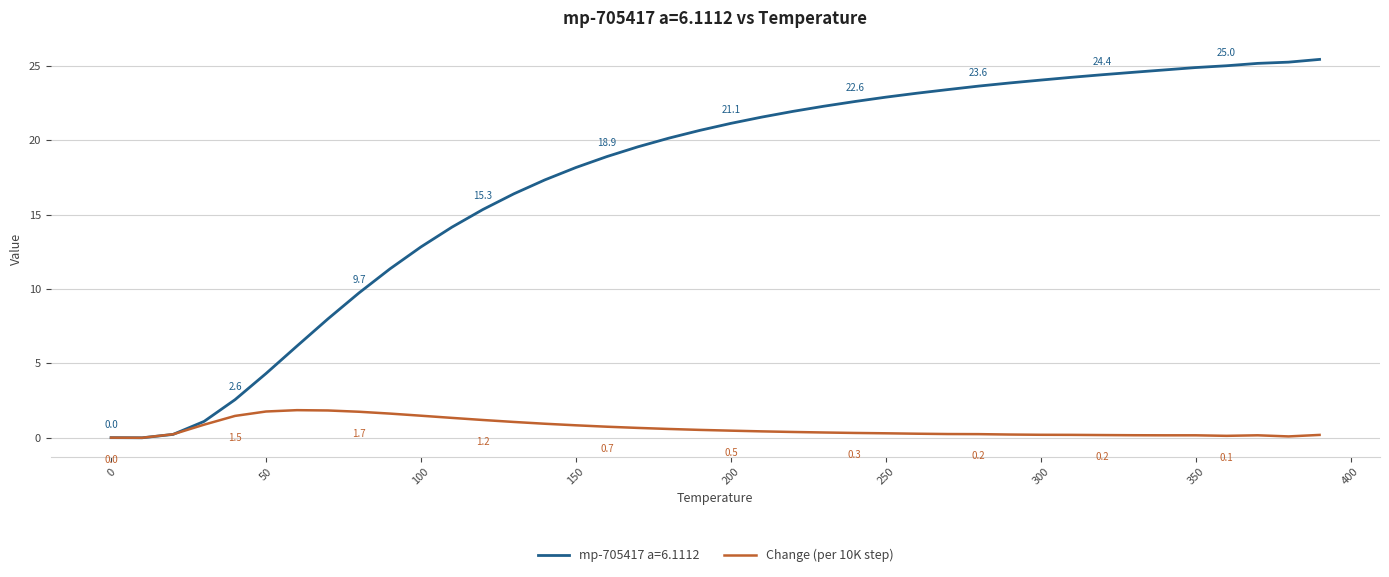

Which series has the largest total across all categories?

mp-705417 a=6.1112